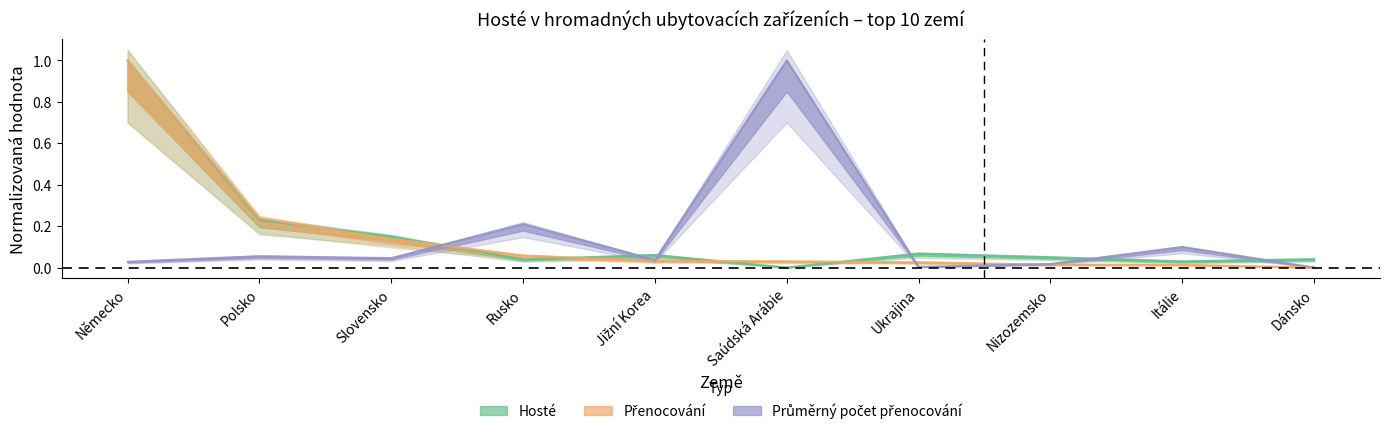

Which label corresponds to the largest value in the chart?

Německo